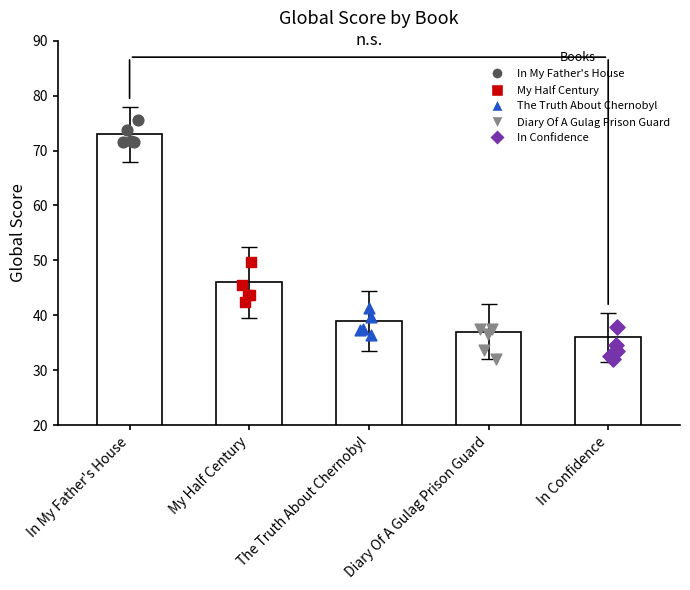

Which series has the widest spread of Y values?

My Half Century